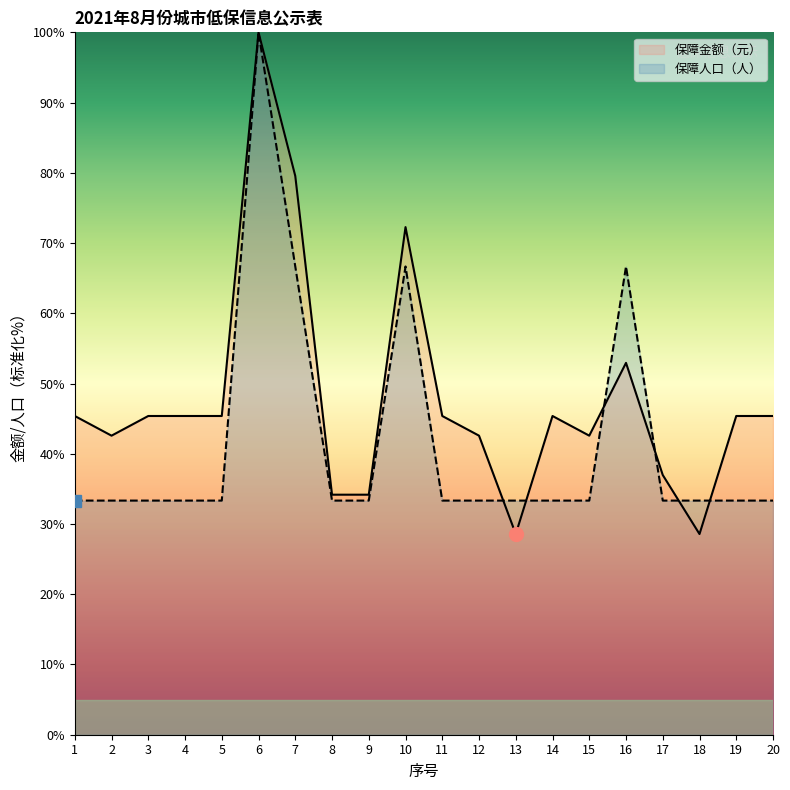

List the labels in order of 保障人口（人） value, largest first.

6, 7, 10, 16, 1, 2, 3, 4, 5, 8, 9, 11, 12, 13, 14, 15, 17, 18, 19, 20